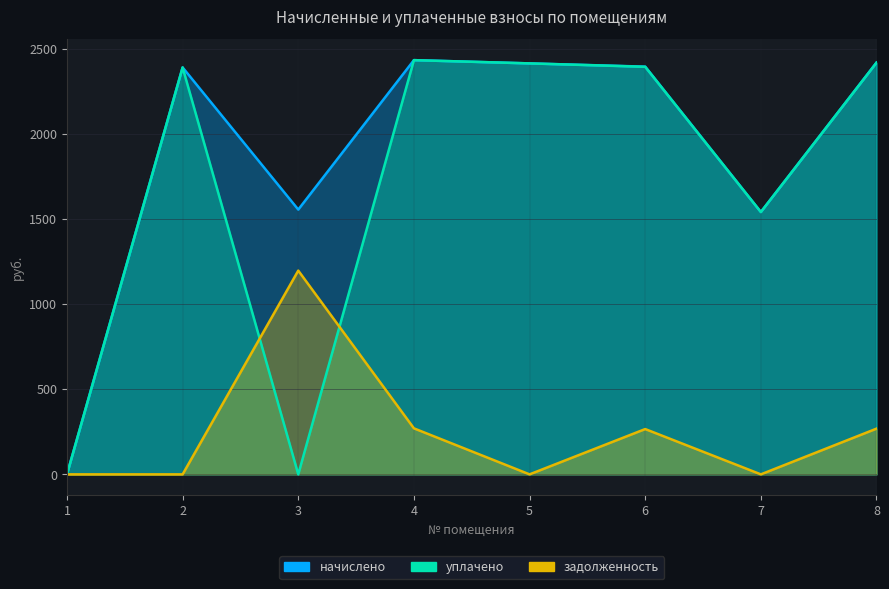

What is the difference between the second highest and minimum values in the задолженность series?

270.3